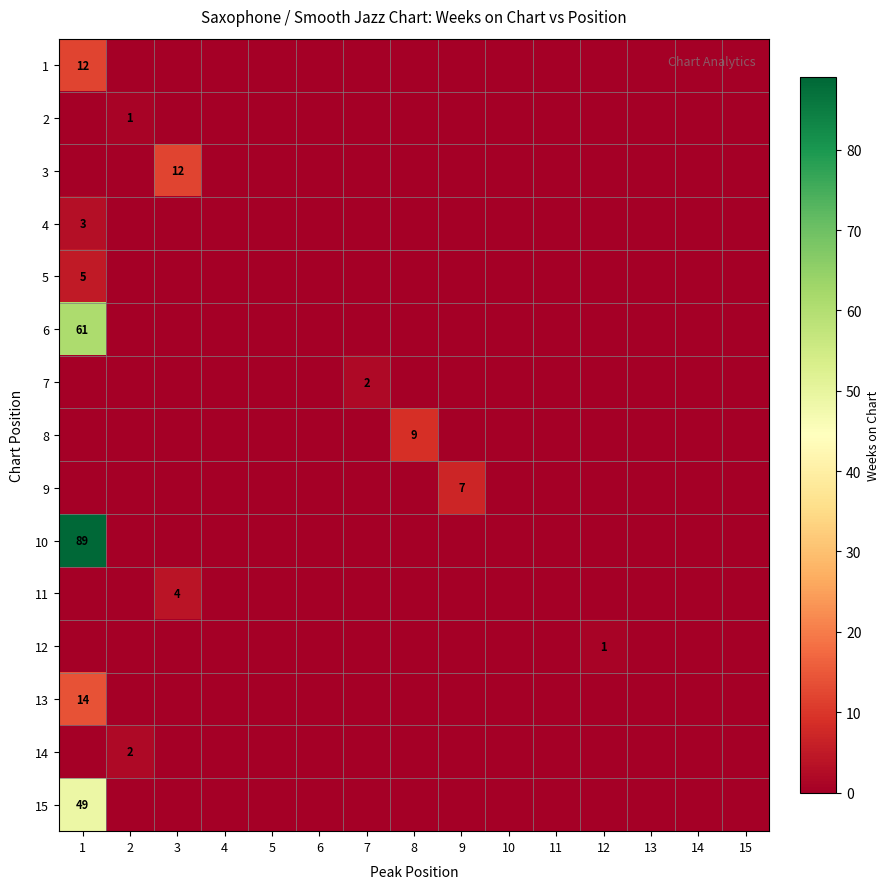

Is the value of 1 at 11 greater than the value of 13 at 14?

No